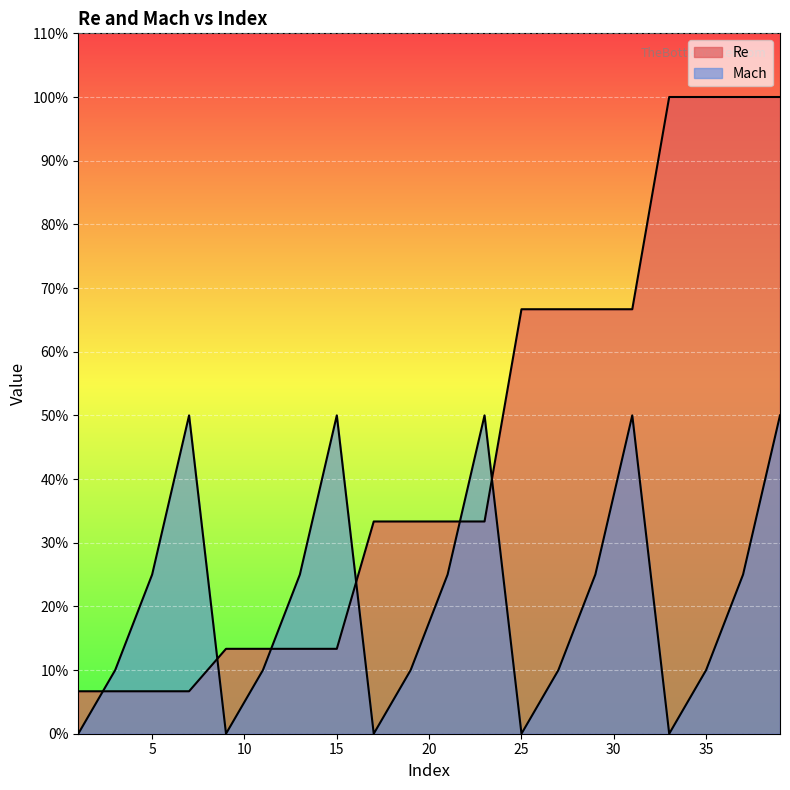

What is the sum of the Mach values at 19 and 23?

450000